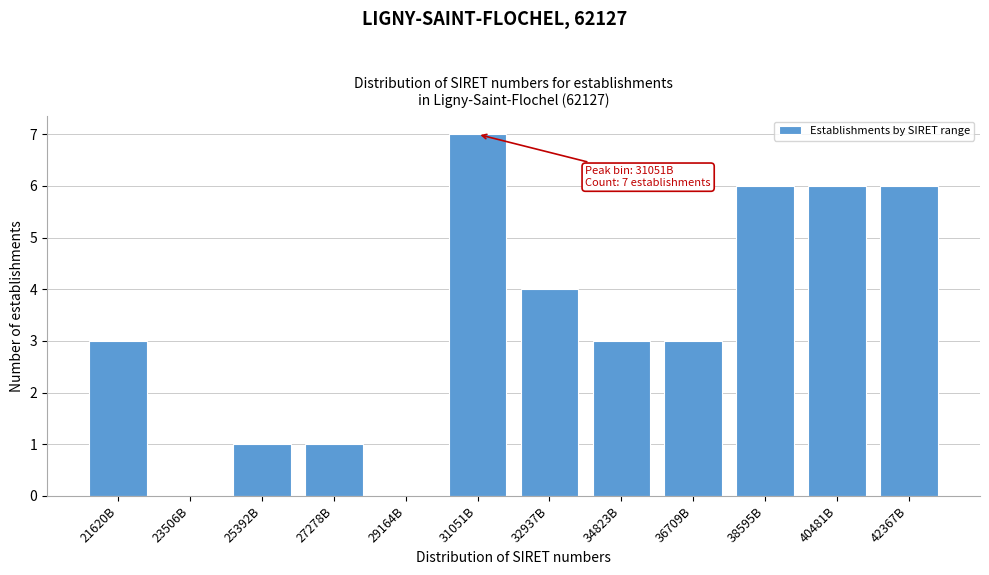

Reading left to right, list all the values displayed in this chart.

21620B=3	23506B=0	25392B=1	27278B=1	29164B=0	31051B=7	32937B=4	34823B=3	36709B=3	38595B=6	40481B=6	42367B=6